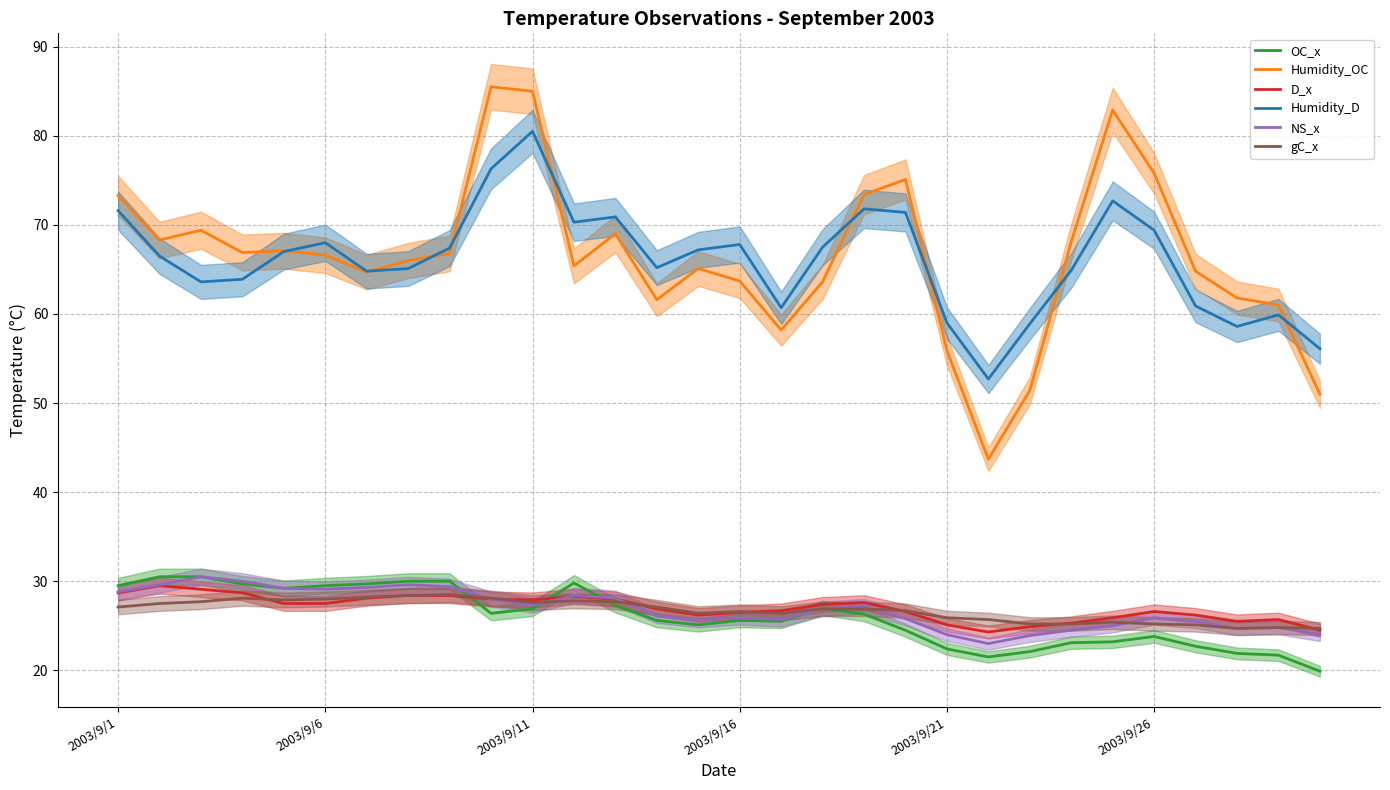

What is the maximum value for OC_x?

30.5